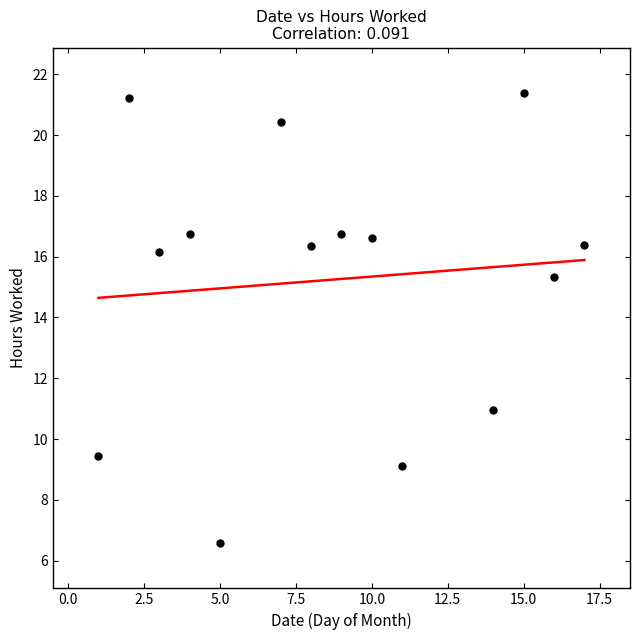

What is the range of X values (max minus min)?

16.0